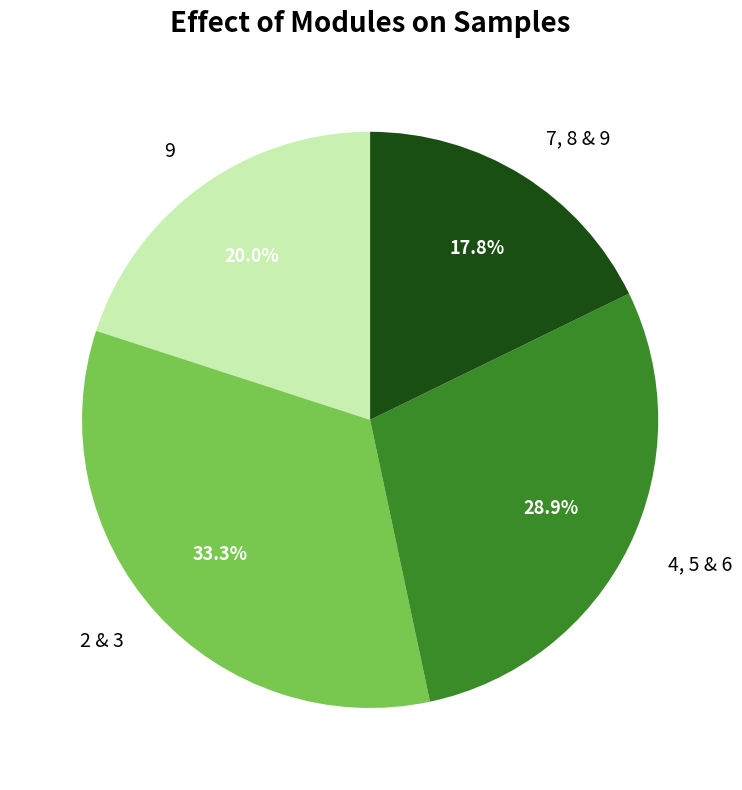

Does any single category account for the majority?

No